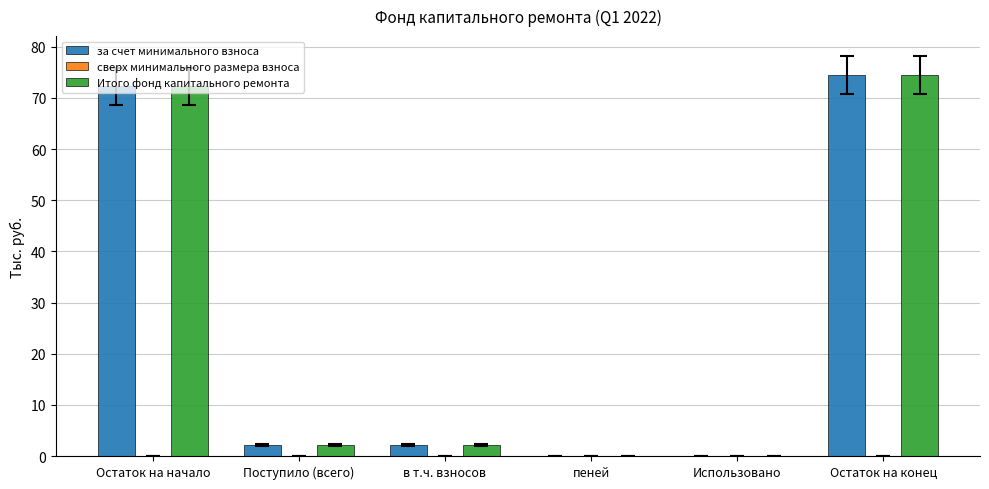

What value does the Итого фонд капитального ремонта series have at Поступило (всего)?

2.2